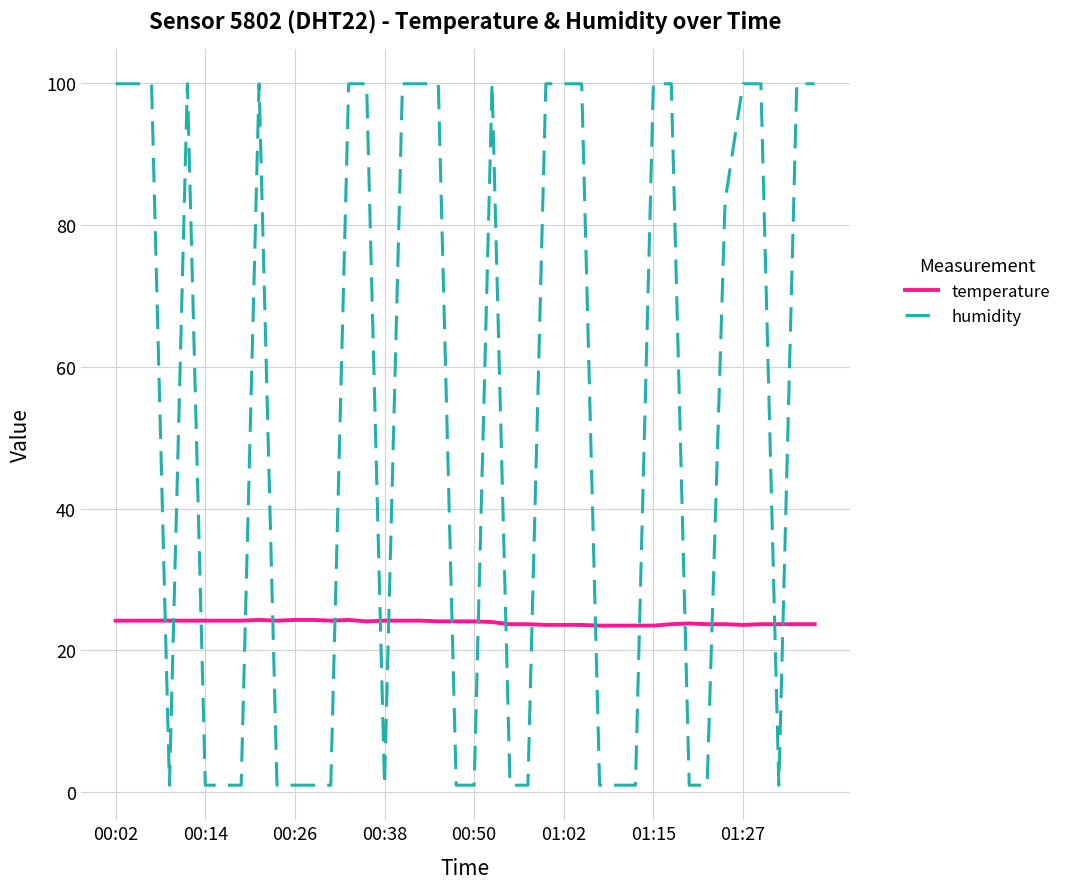

Which series has the largest total across all categories?

humidity